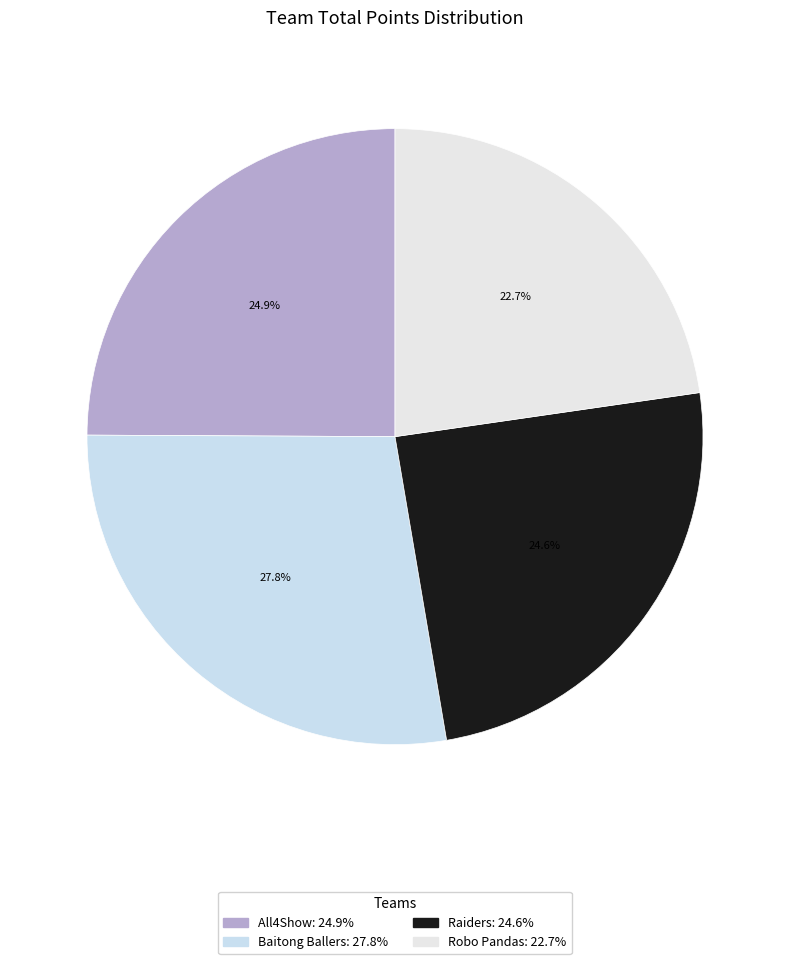

Which slice is the largest?

Baitong Ballers